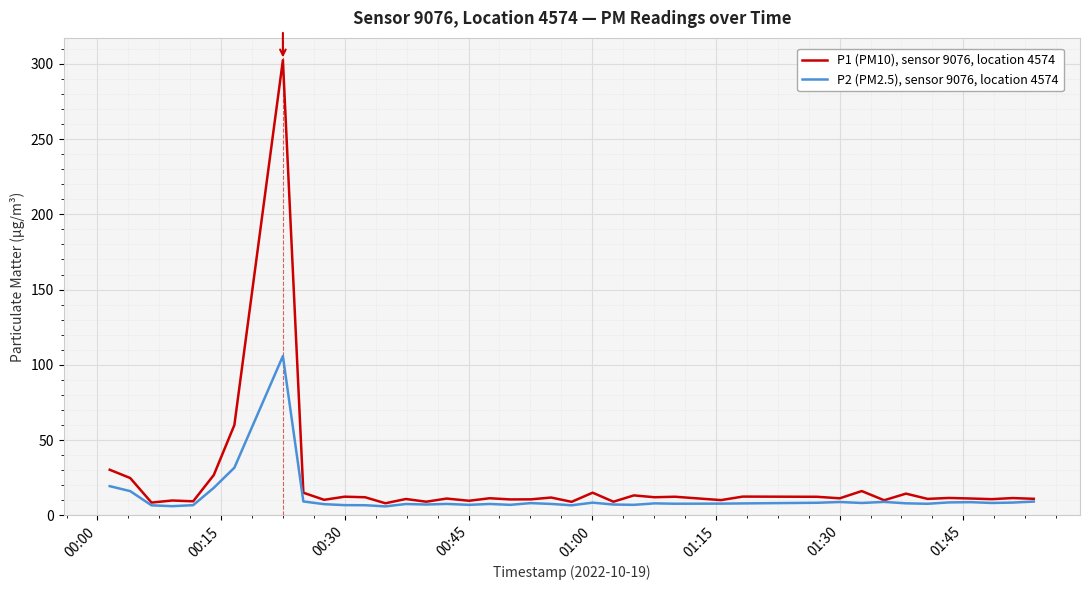

What is the minimum value for P1 (PM10), sensor 9076, location 4574?

8.1